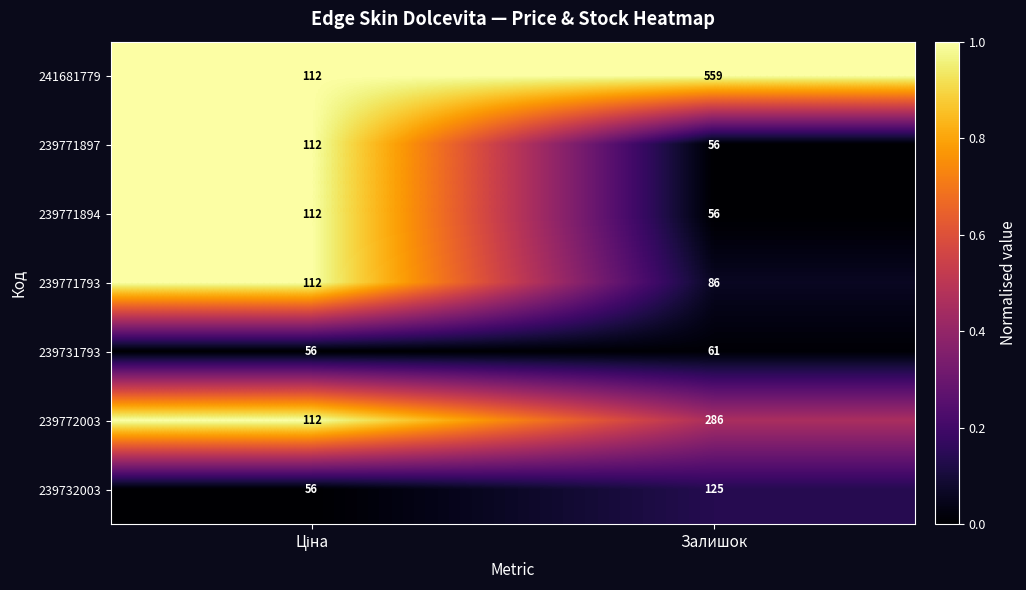

Which series has the largest total across all categories?

241681779